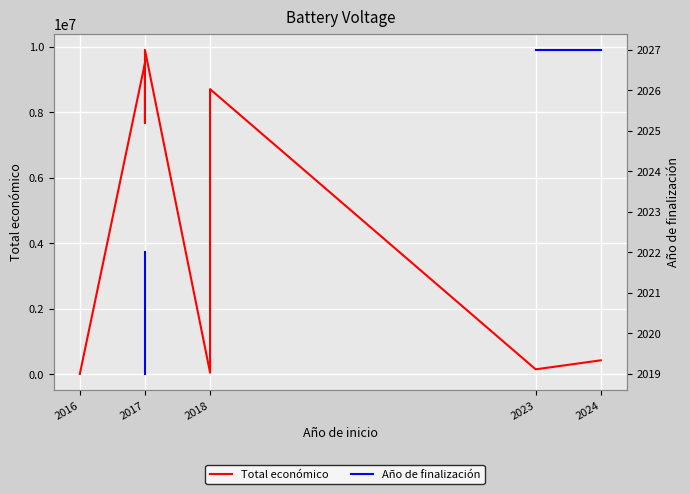

True or false: Total económico and Año de finalización intersect in this chart.

False